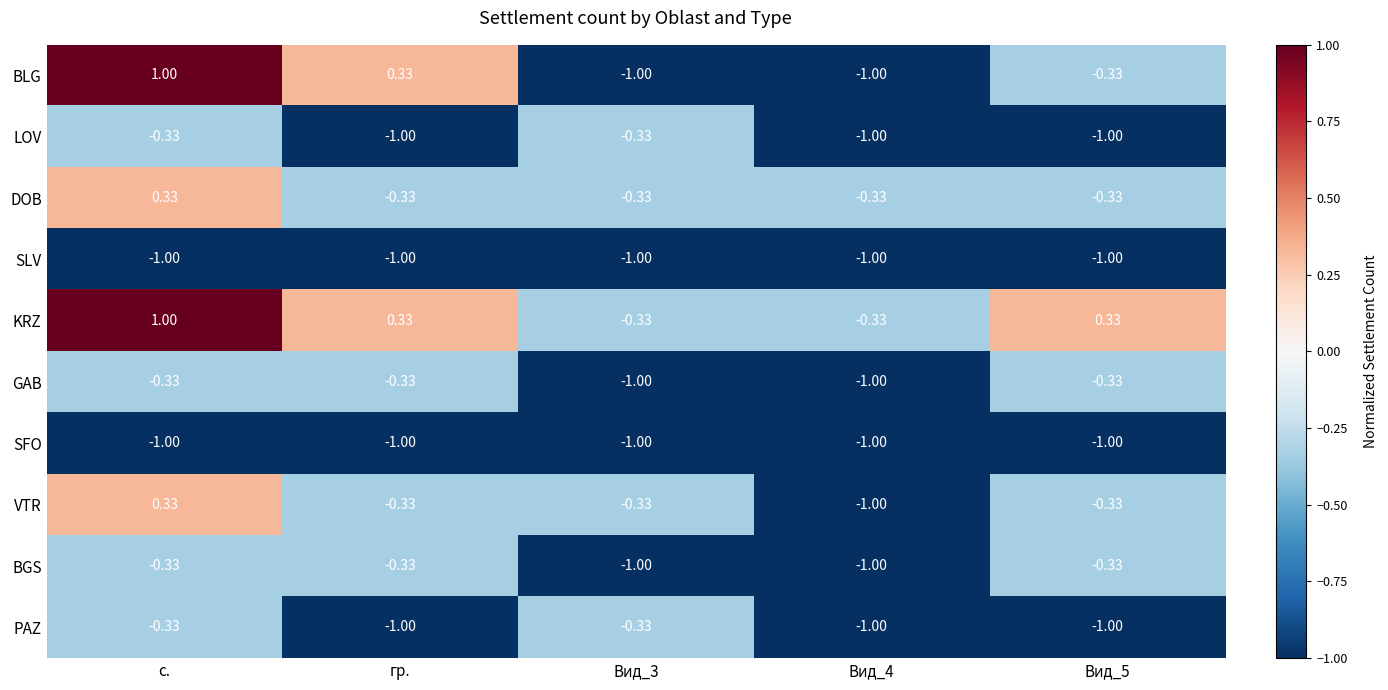

Between с. and Вид_4, which series saw the biggest shift?

BLG